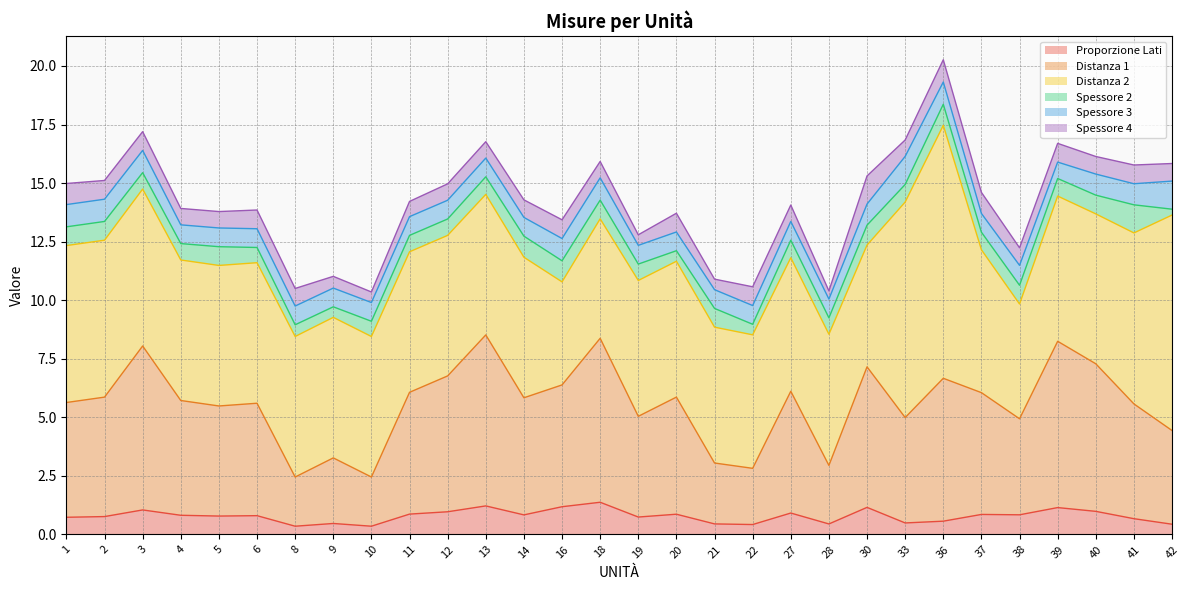

List the series in order of their peak value, highest first.

Distanza 2, Distanza 1, Proporzione Lati, Spessore 2, Spessore 3, Spessore 4